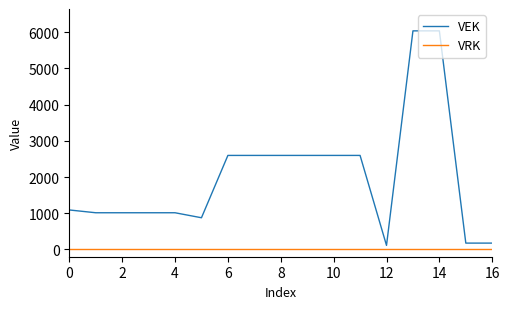

List the series in order of their overall mean, highest first.

VEK, VRK